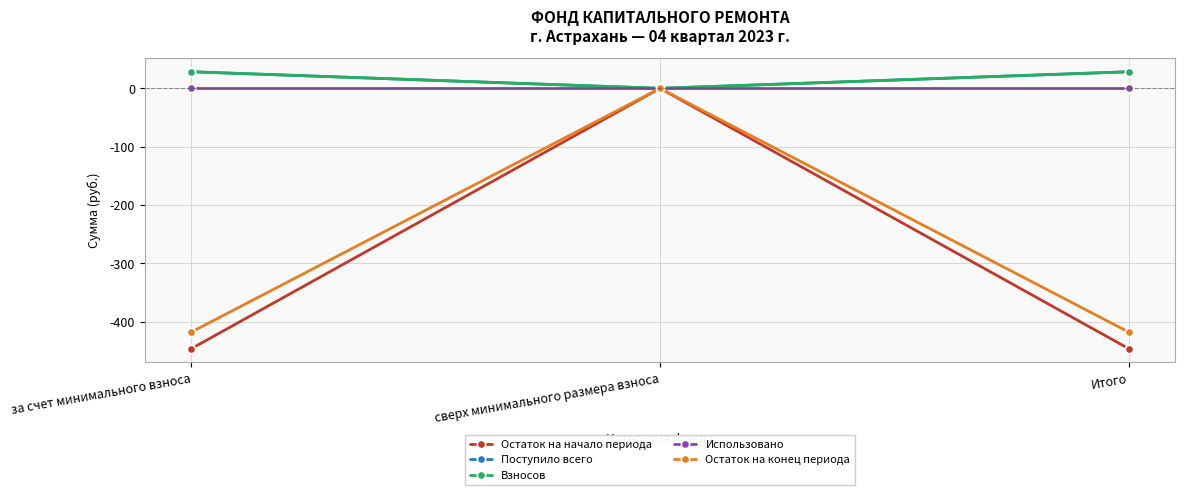

What are all the series names shown in the legend?

Остаток на начало периода, Поступило всего, Взносов, Использовано, Остаток на конец периода